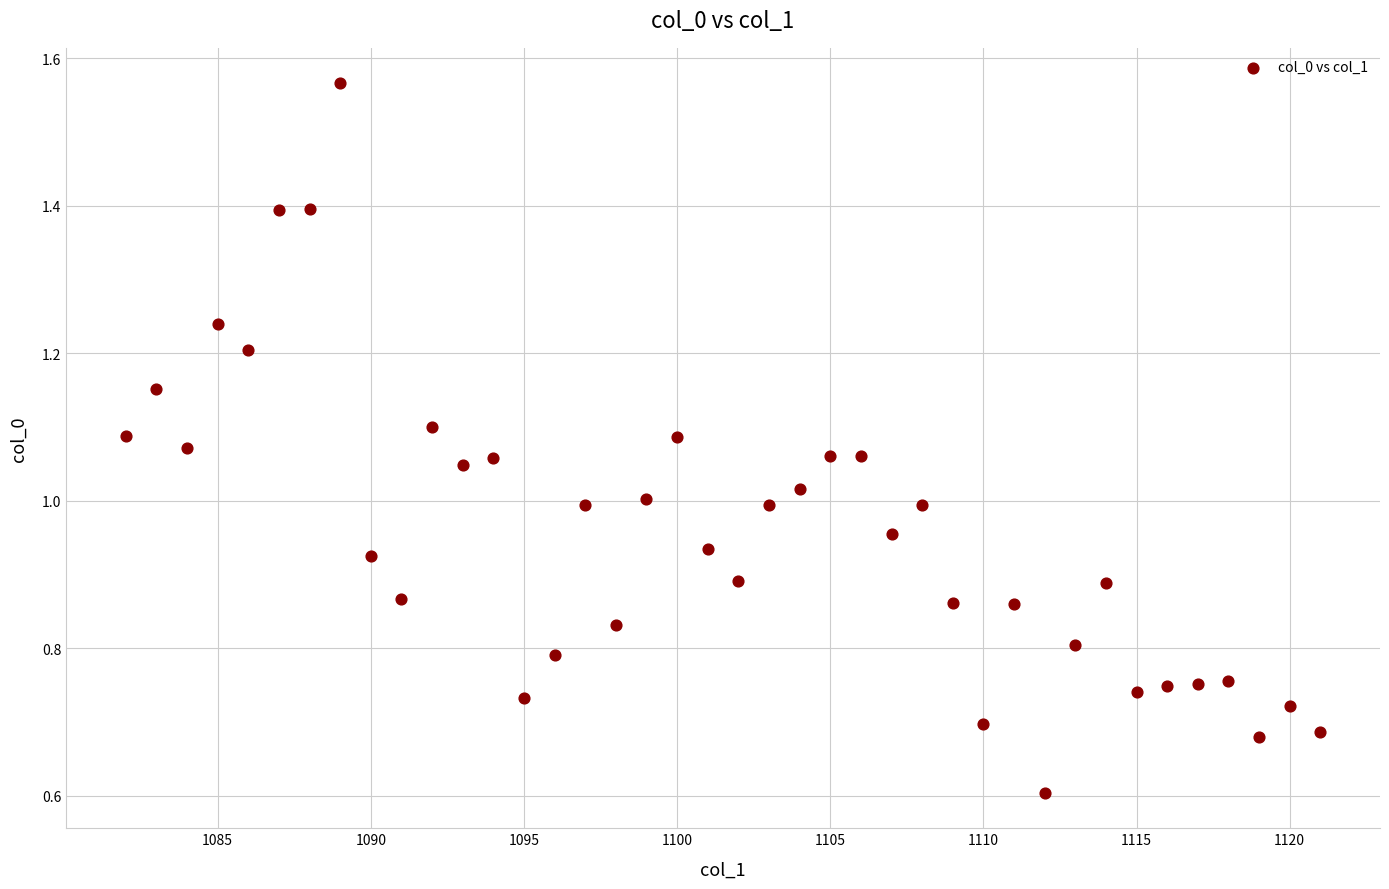

What is the range of X values (max minus min)?

39.0